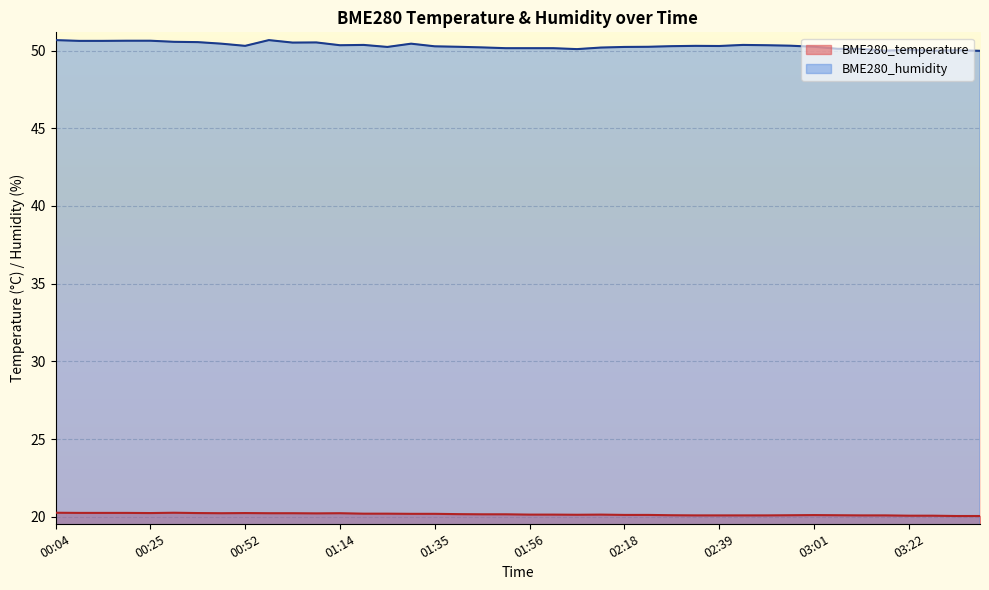

True or false: BME280_temperature and BME280_humidity cross at least once.

False